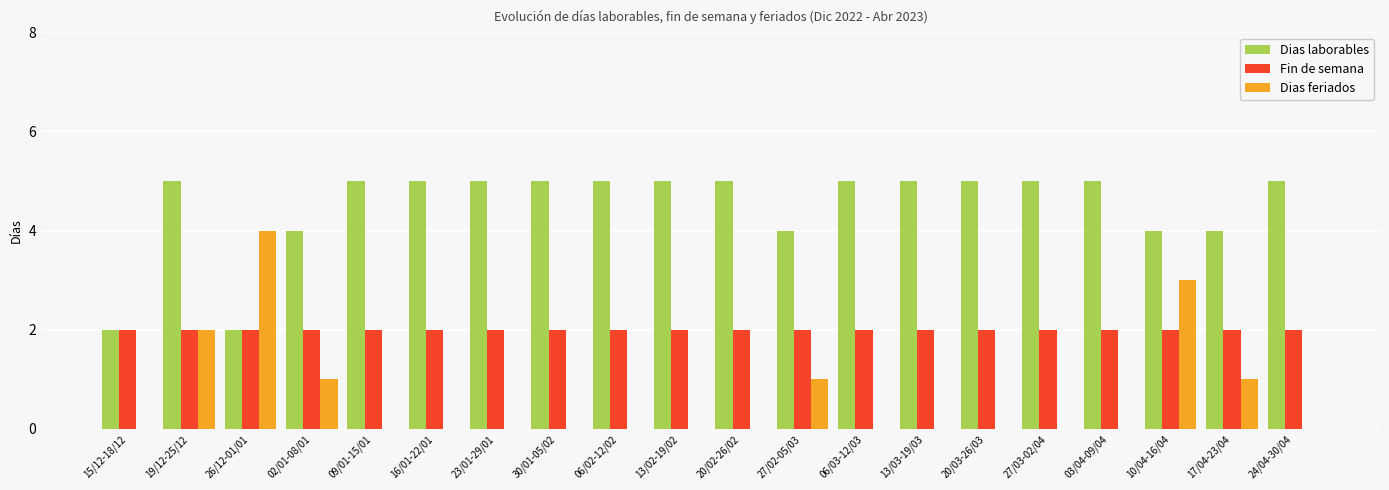

Which series has the largest total across all categories?

Dias laborables